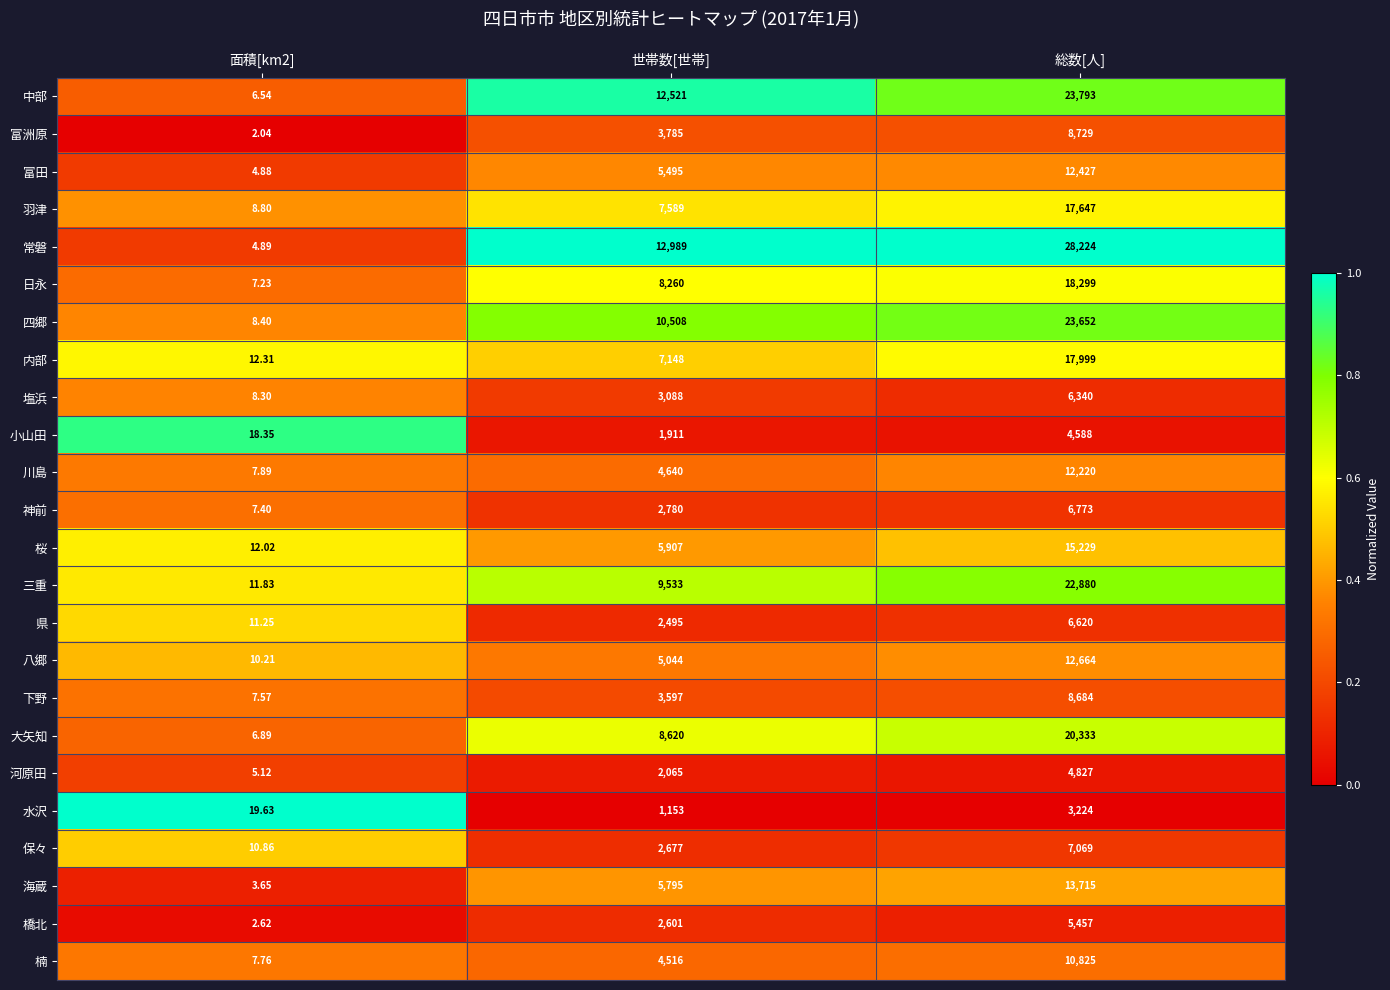

Which series has the widest spread of values?

常磐